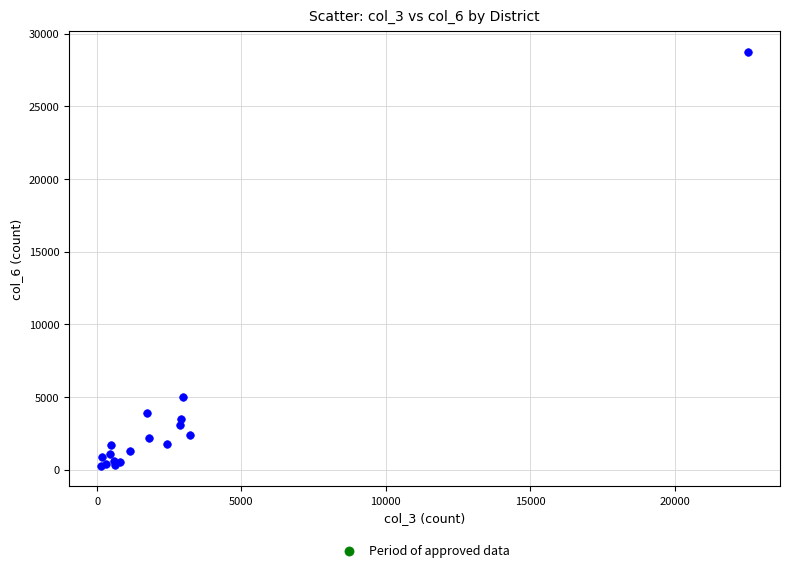

What Y value in the scatter plot is closest to 14504?

5015